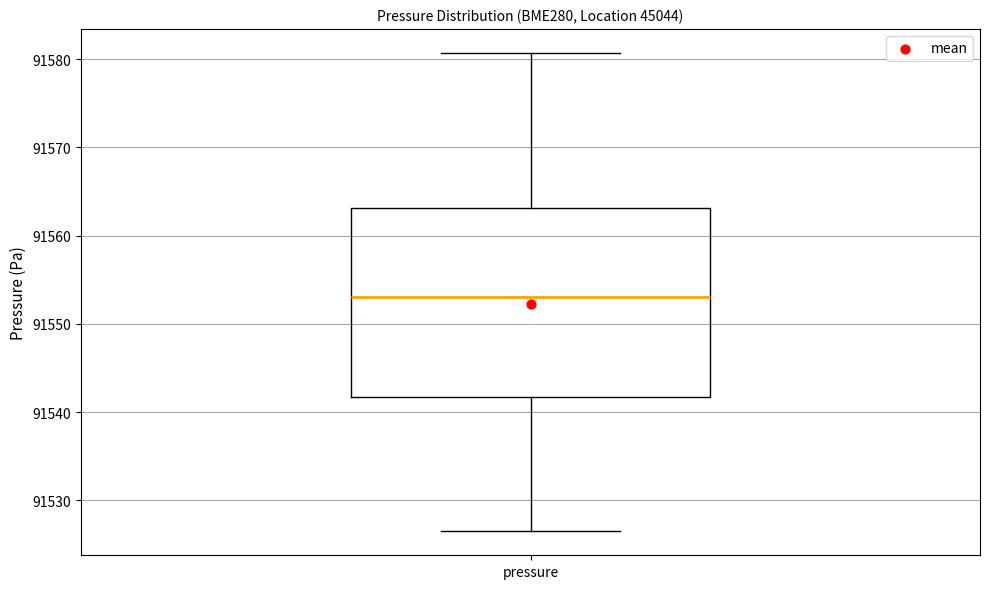

Where does the lower whisker of the box for pressure end on the y-axis? The values are not printed on the chart, so give them approximately, as read against the axis.

91526